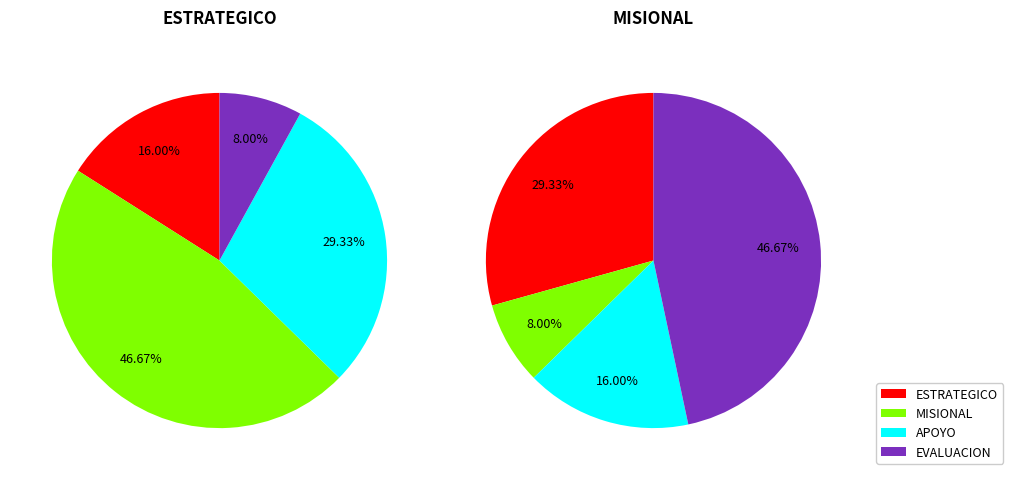

Rank the categories by value from highest to lowest.

MISIONAL, APOYO, ESTRATEGICO, EVALUACION